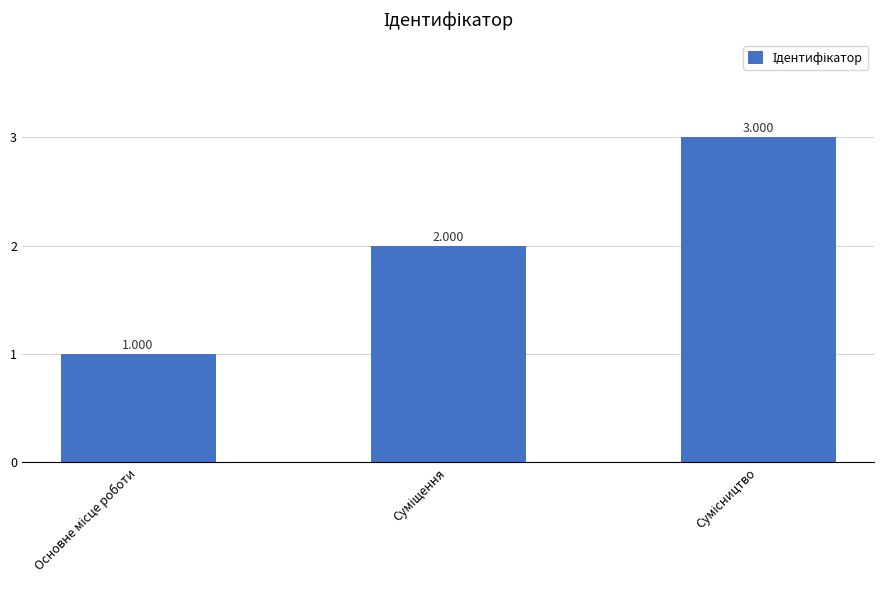

What is the label of the 2nd bar from the right?

Суміщення